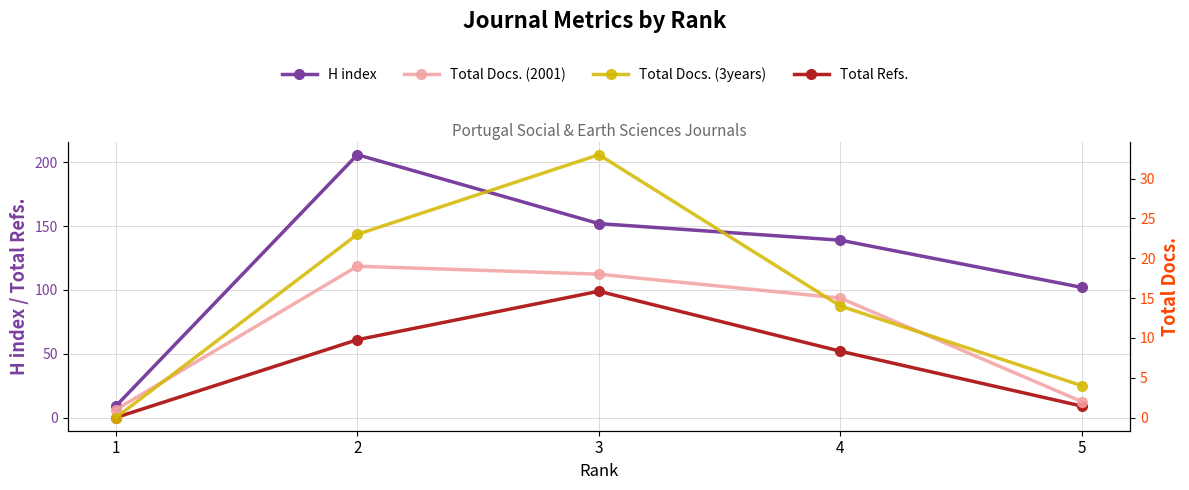

What value does the Total Refs. series have at 4, to the nearest 10?

50